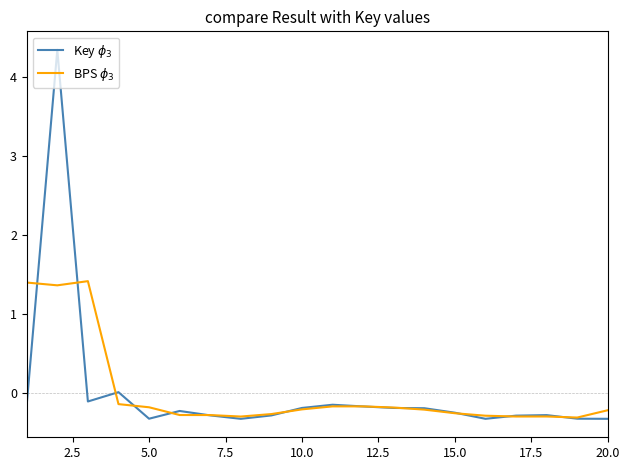

What is the minimum value shown in the chart?

-0.3